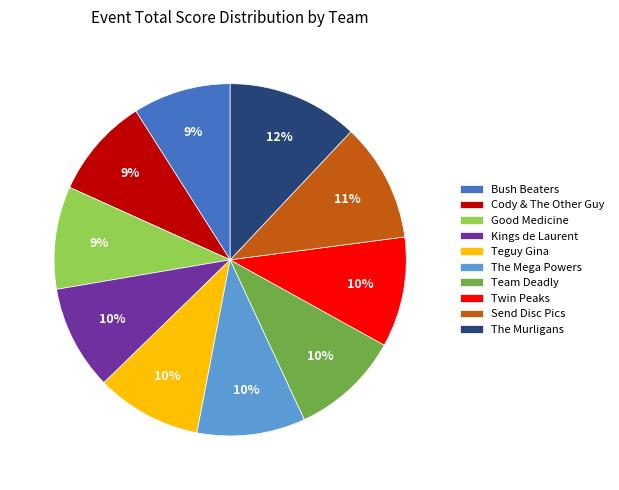

Do Cody & The Other Guy and Good Medicine together represent more than half of the pie?

No